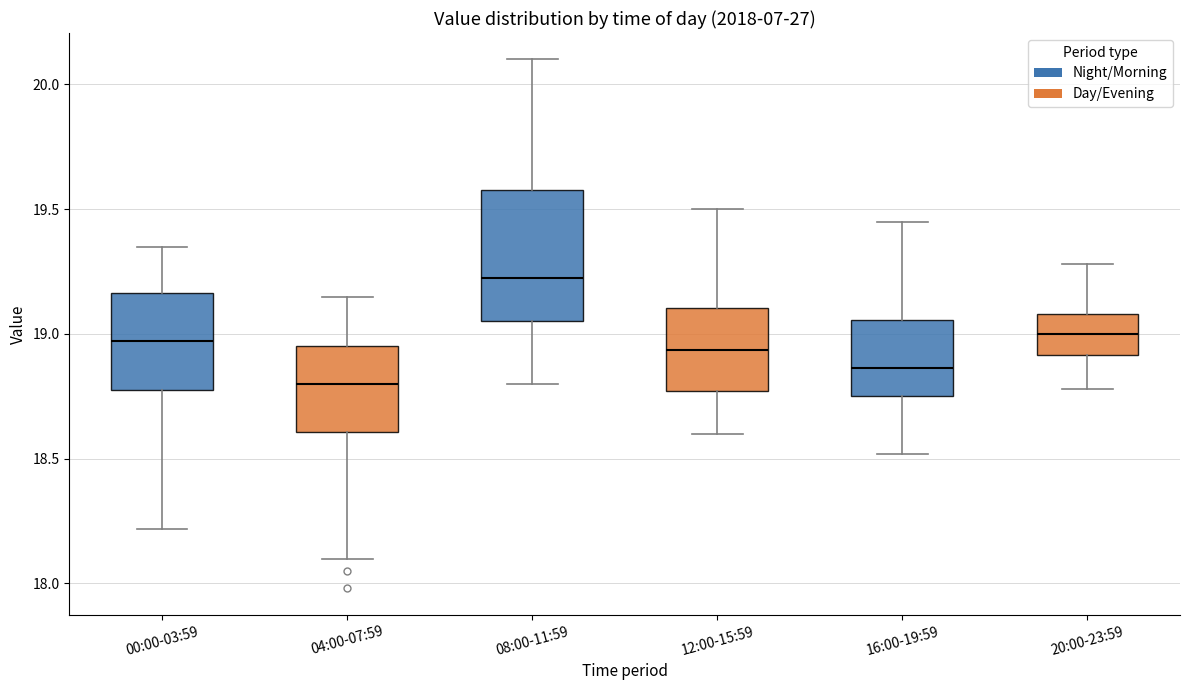

Comparing the boxes themselves (not the whiskers), which one is the tallest?

08:00-11:59